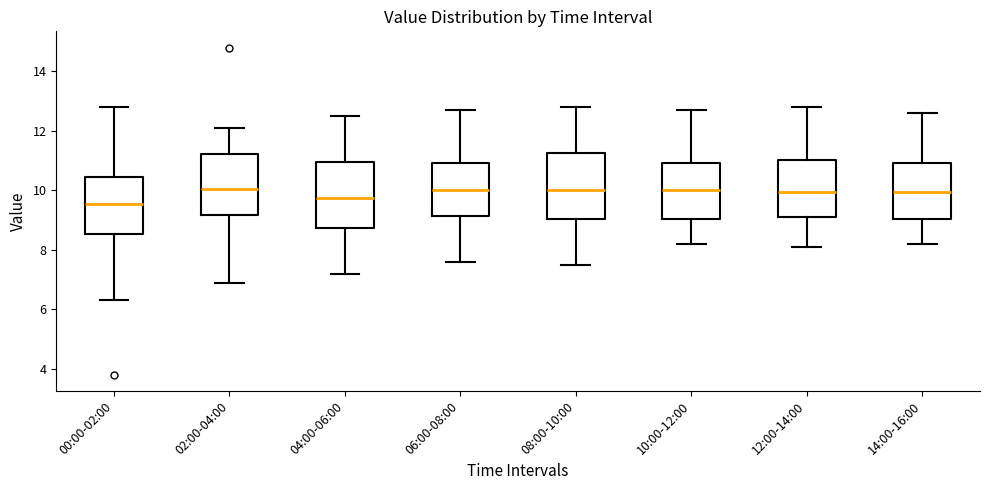

Where does the lower whisker of the box for 12:00-14:00 end on the y-axis? The values are not printed on the chart, so give them approximately, as read against the axis.

8.2